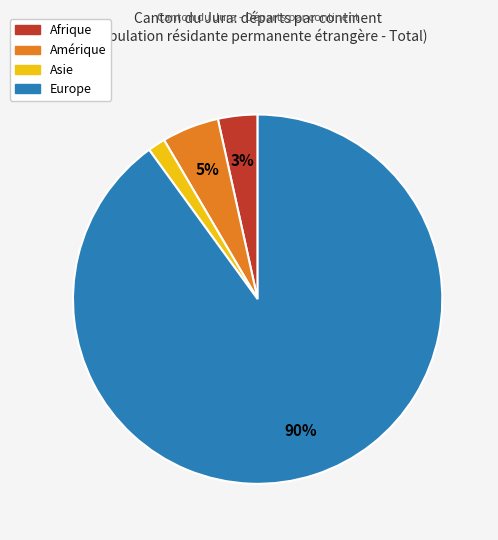

To the nearest percent, what is the difference between the largest and smallest slice percentages?

88%